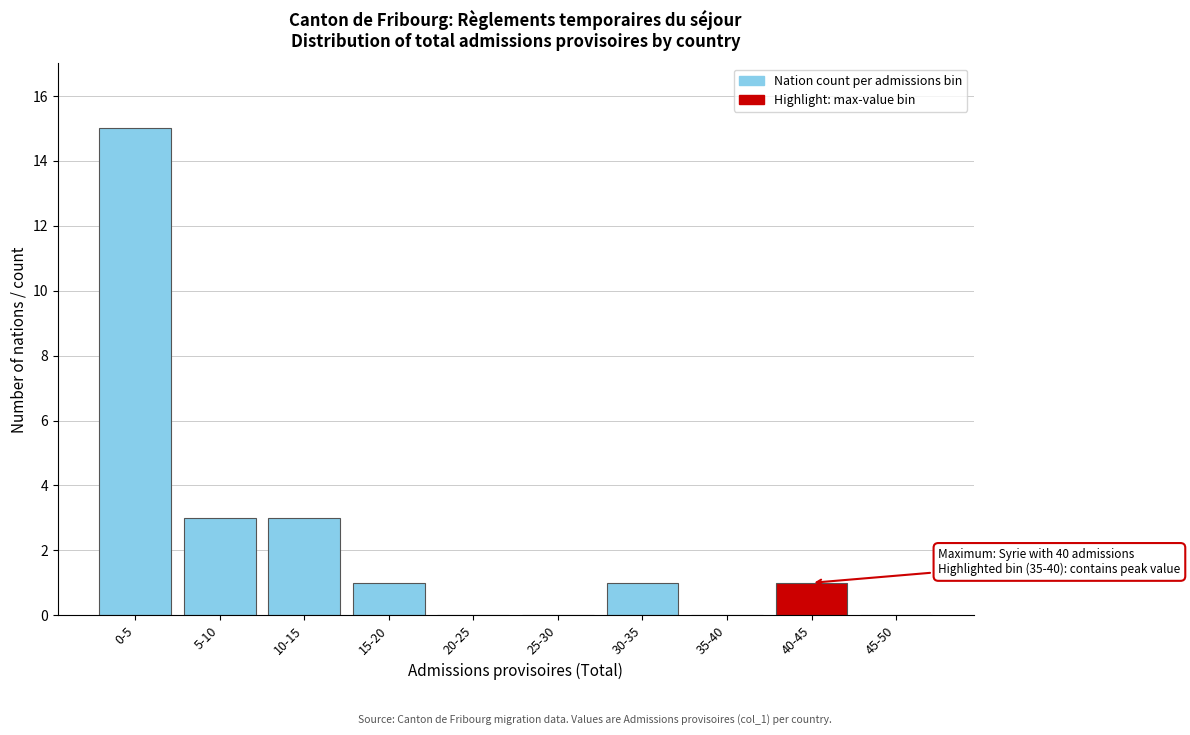

Reading right to left, transcribe all the data shown in this chart.

45-50=0	40-45=1	35-40=0	30-35=1	25-30=0	20-25=0	15-20=1	10-15=3	5-10=3	0-5=15